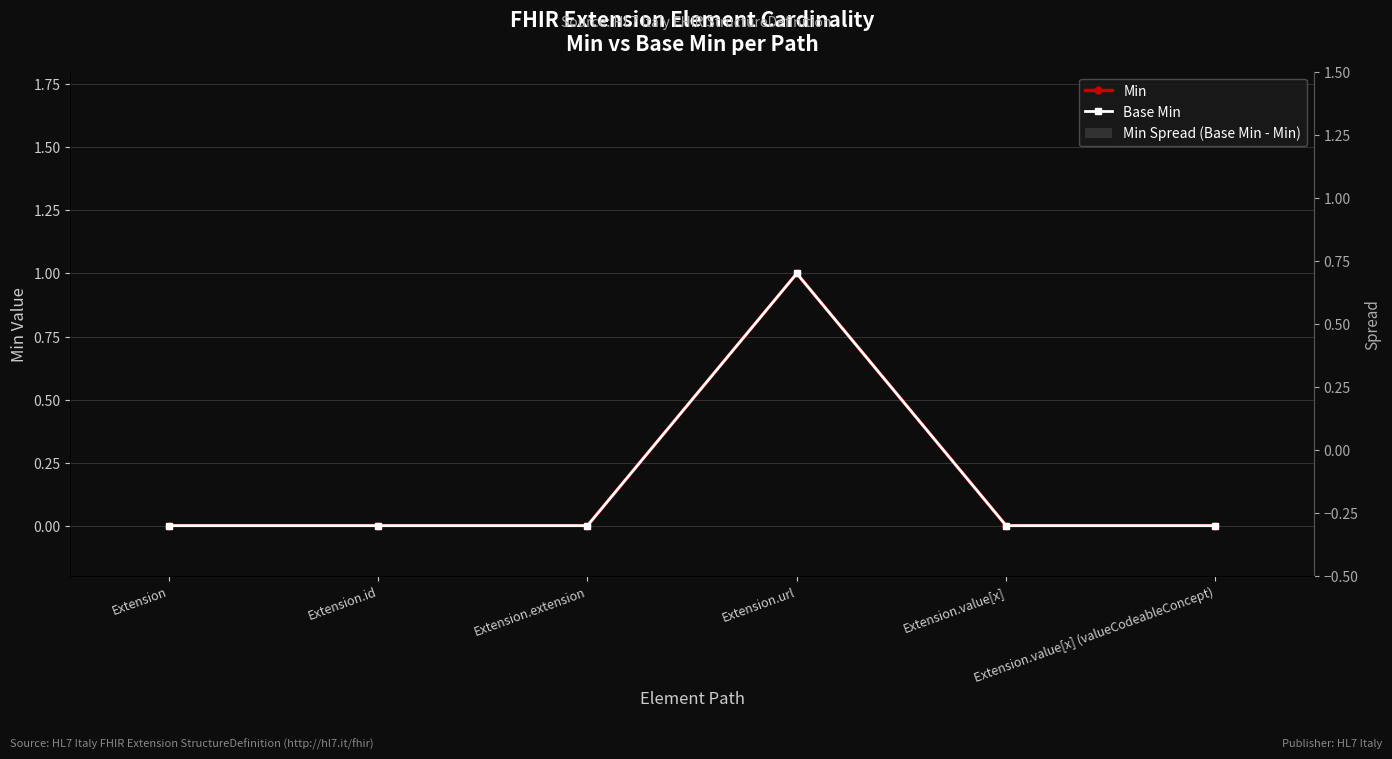

At which label does Base Min reach its peak?

Extension.url